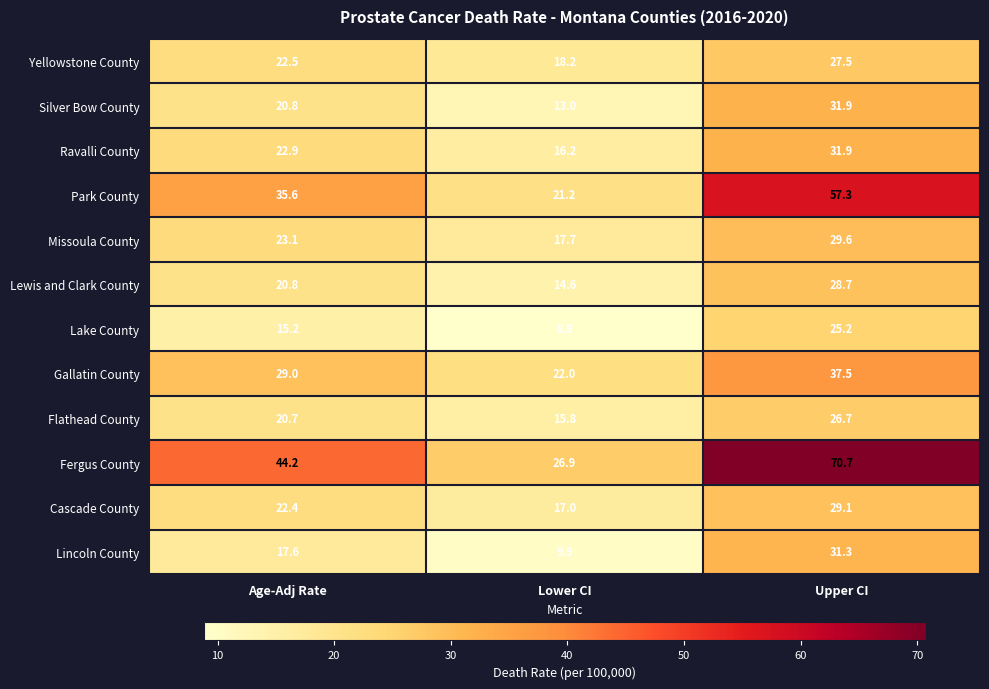

What is the spread (max minus min) of values at Upper CI?

45.5